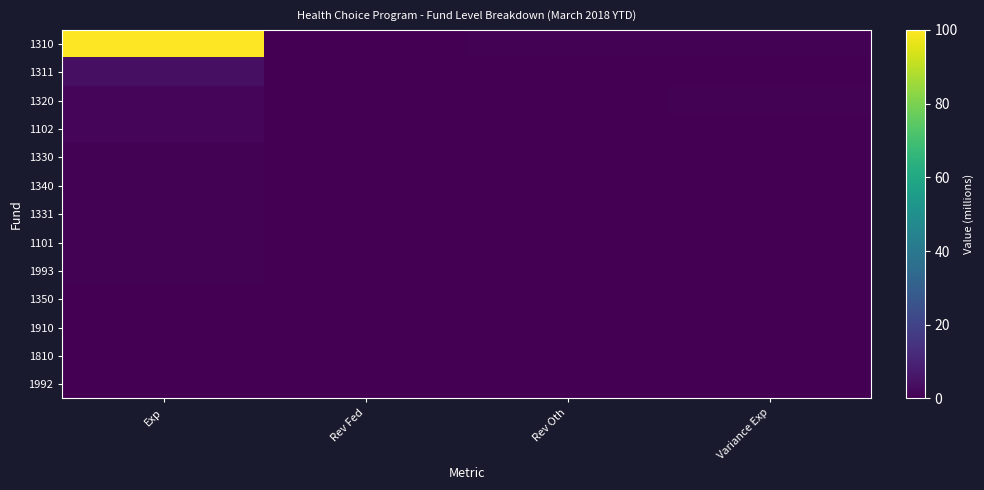

Reading left to right, what are all the values shown in this chart?

1310: Exp=100.0	Rev Fed=0.4	Rev Oth=0.4	Variance Exp=0.4
1311: Exp=4.1	Rev Fed=0.4	Rev Oth=0.4	Variance Exp=0.4
1320: Exp=1.7	Rev Fed=0.4	Rev Oth=0.4	Variance Exp=0.4
1102: Exp=1.3	Rev Fed=0.4	Rev Oth=0.4	Variance Exp=0.3
1330: Exp=0.5	Rev Fed=0.4	Rev Oth=0.3	Variance Exp=0.4
1340: Exp=0.5	Rev Fed=0.4	Rev Oth=0.2	Variance Exp=0.2
1331: Exp=0.5	Rev Fed=0.4	Rev Oth=0.4	Variance Exp=0.4
1101: Exp=0.4	Rev Fed=0.4	Rev Oth=0.4	Variance Exp=0.3
1993: Exp=0.4	Rev Fed=0.4	Rev Oth=0.4	Variance Exp=0.3
1350: Exp=0.4	Rev Fed=0.4	Rev Oth=0.3	Variance Exp=0.3
1910: Exp=0.4	Rev Fed=0.4	Rev Oth=0.4	Variance Exp=0.0
1810: Exp=0.4	Rev Fed=0.4	Rev Oth=0.4	Variance Exp=0.4
1992: Exp=0.4	Rev Fed=0.4	Rev Oth=0.4	Variance Exp=0.4